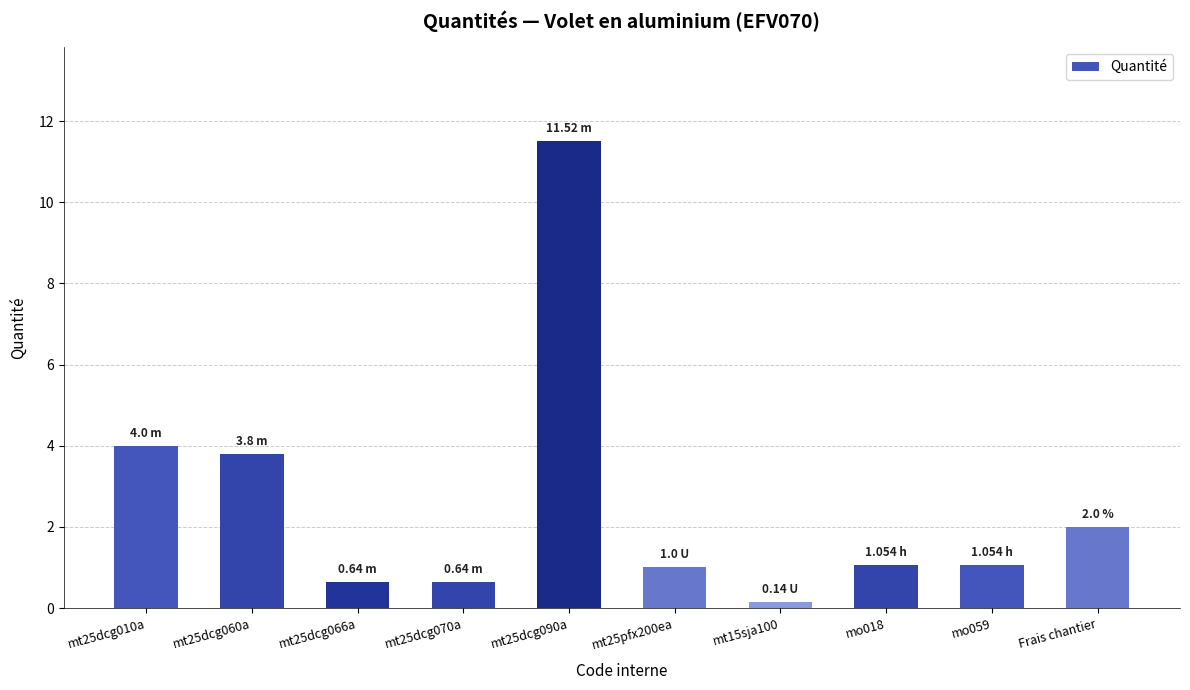

Are the bars horizontal?

No